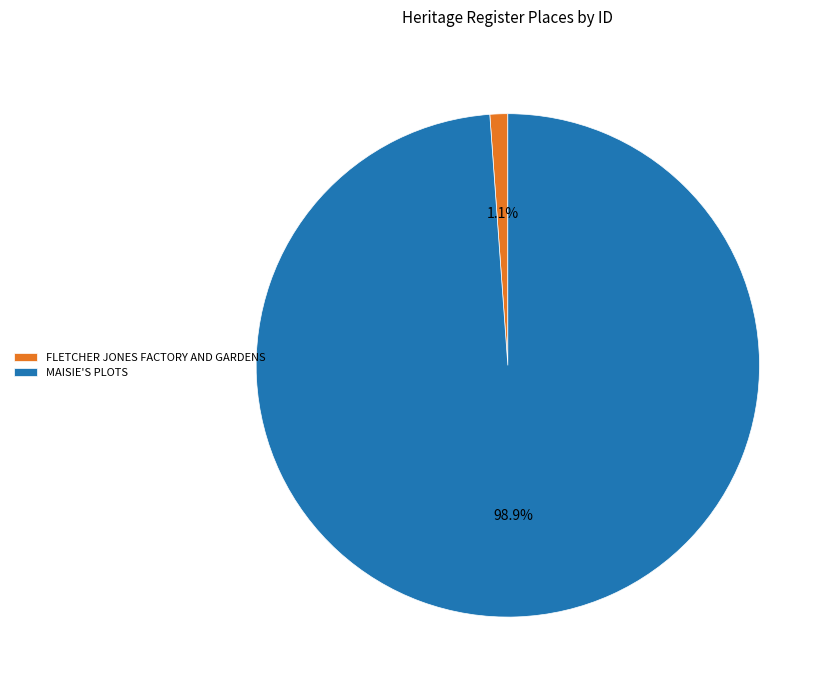

Does MAISIE'S PLOTS account for over 50% of the chart?

Yes